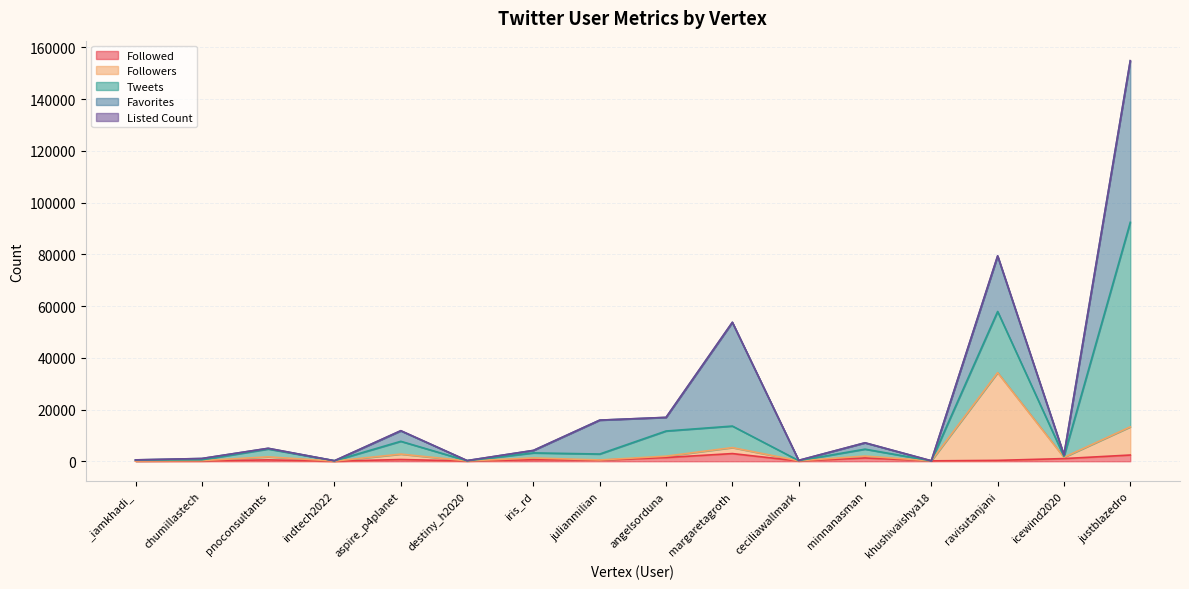

Which series ends up on top after the final intersection of Favorites and Tweets?

Tweets